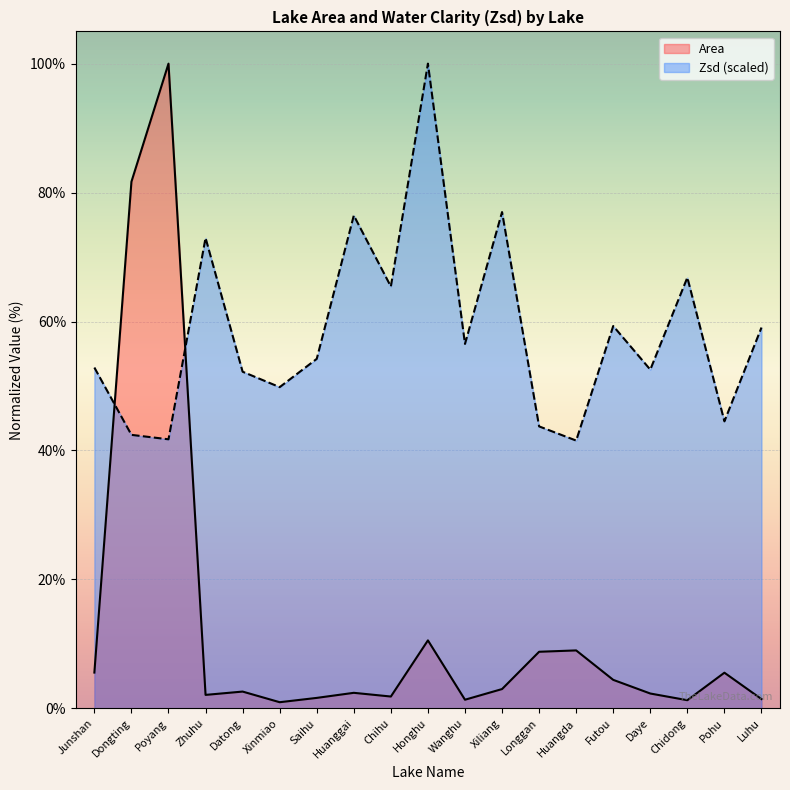

Where does the Zsd series first go above 54?

Zhuhu